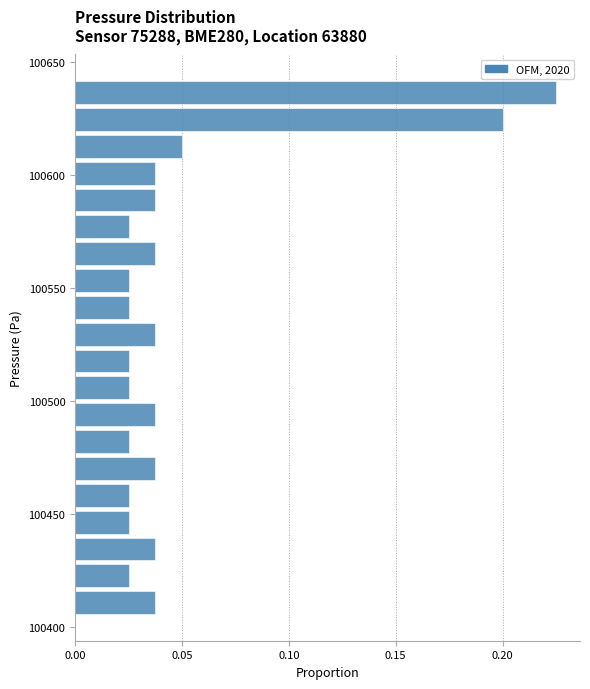

Around what value on the y-axis is the longest bar? Give the approximate position of its centre, as read against the axis.

100635